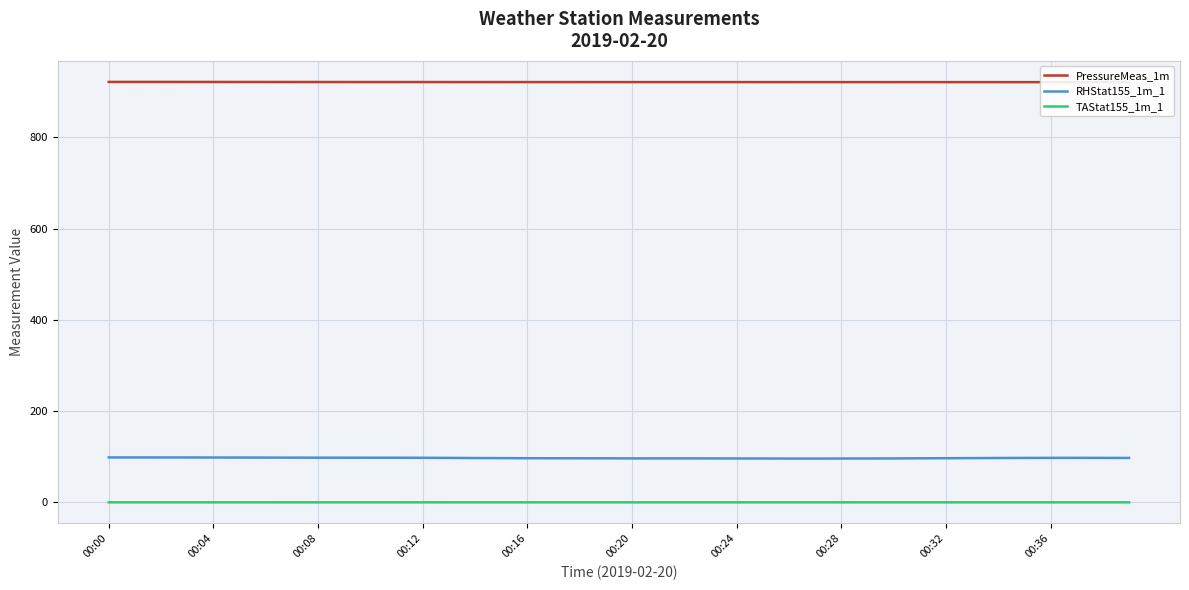

List the series in order of their peak value, lowest first.

TAStat155_1m_1, RHStat155_1m_1, PressureMeas_1m